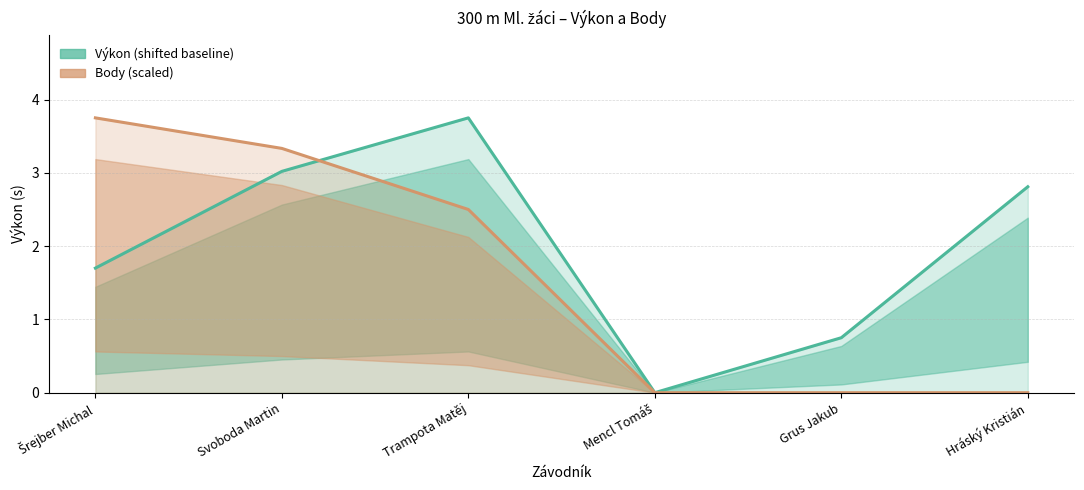

What is the spread (max minus min) of values at Hráský Kristián?

2.8